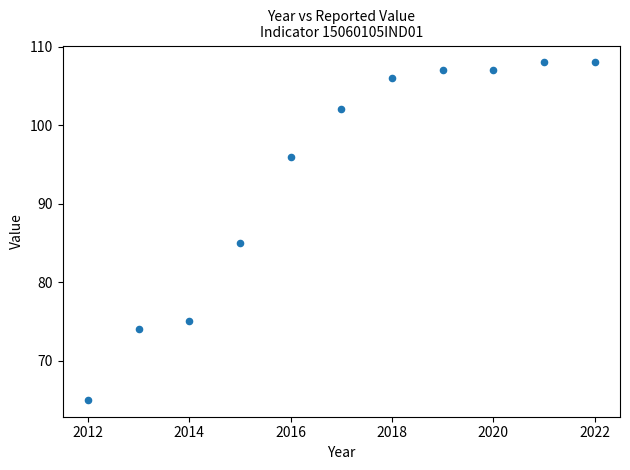

What Y value in the scatter plot is closest to 86?

85